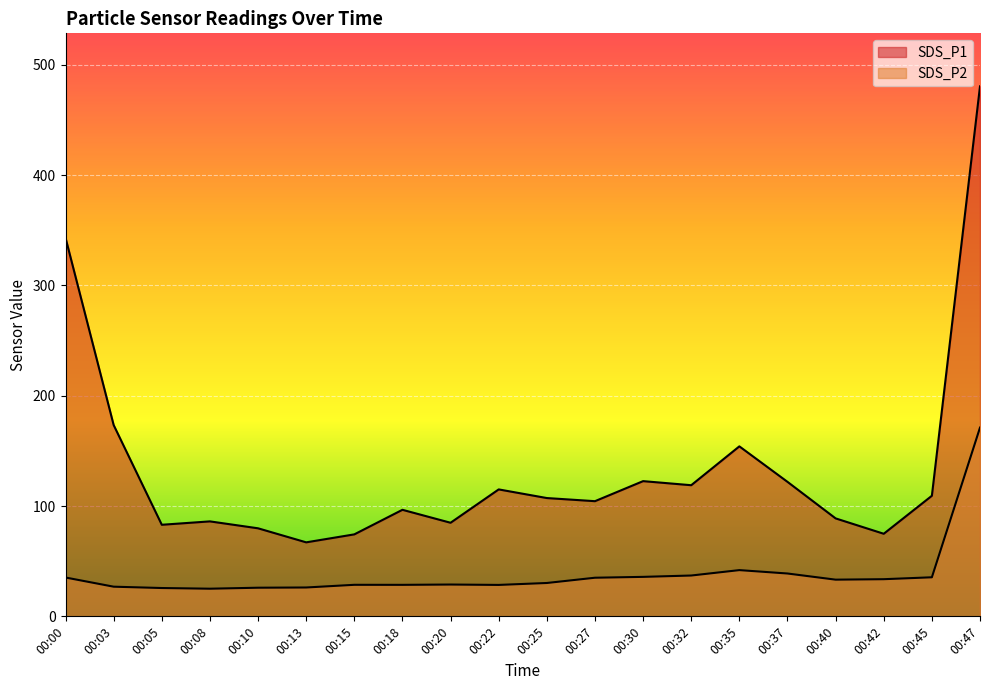

List the series in order of their overall mean, highest first.

SDS_P1, SDS_P2